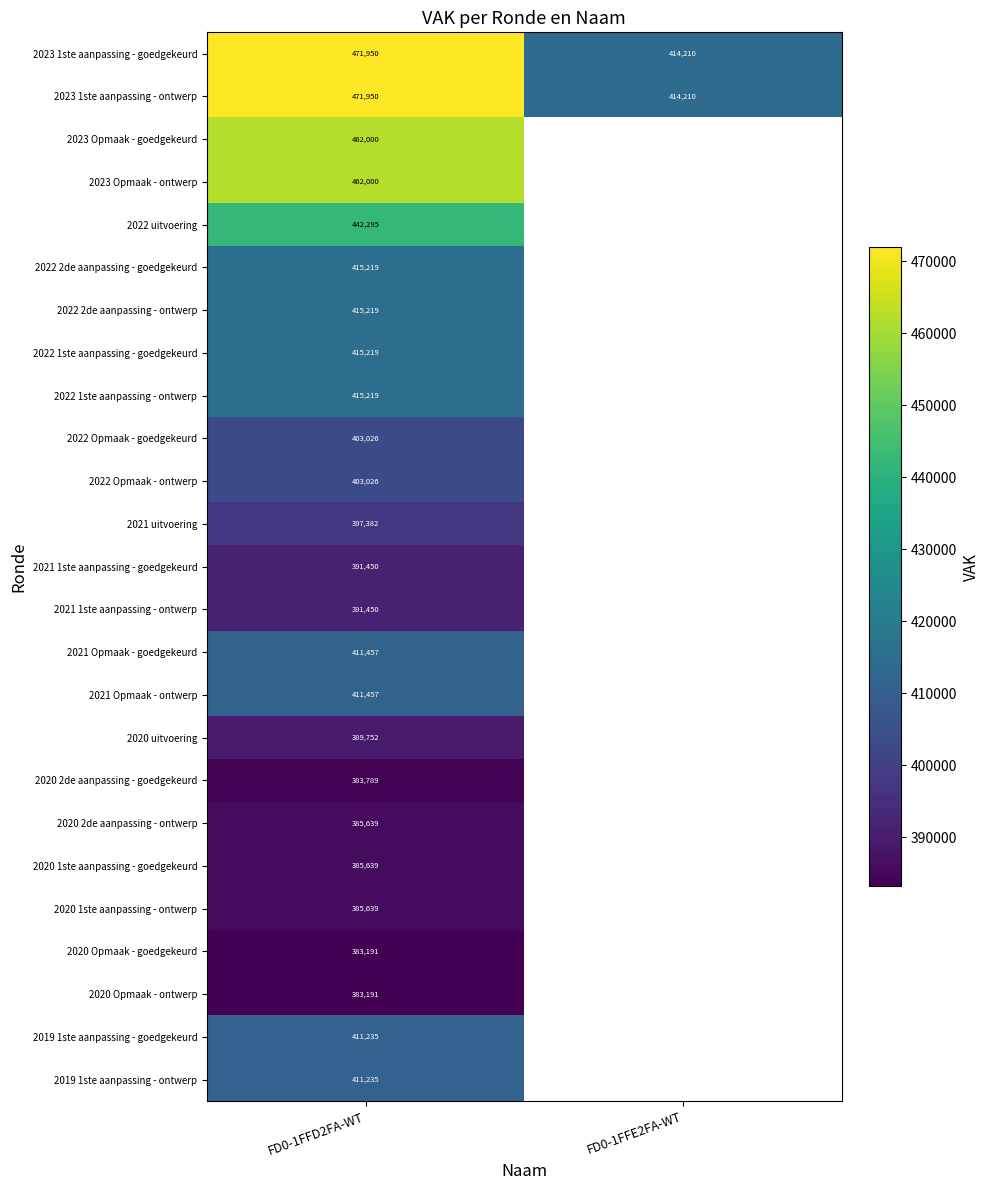

True or false: 2023 1ste aanpassing - ontwerp has a value of 471950 at FD0-1FFD2FA-WT.

True